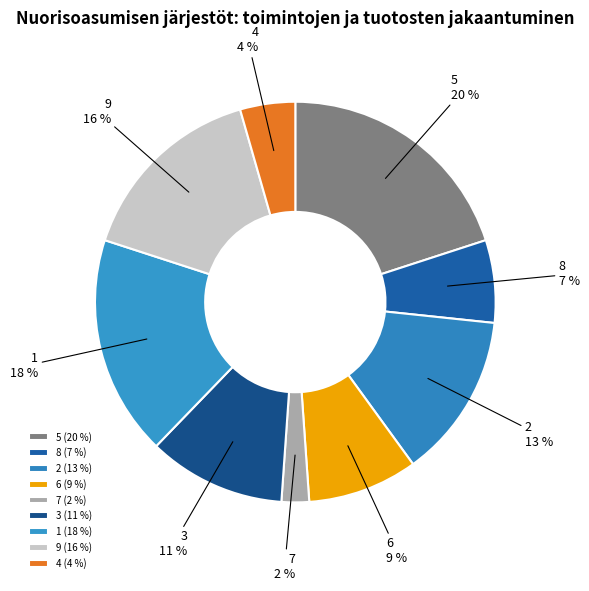

What percentage is the 7 slice, to the nearest percent?

2%